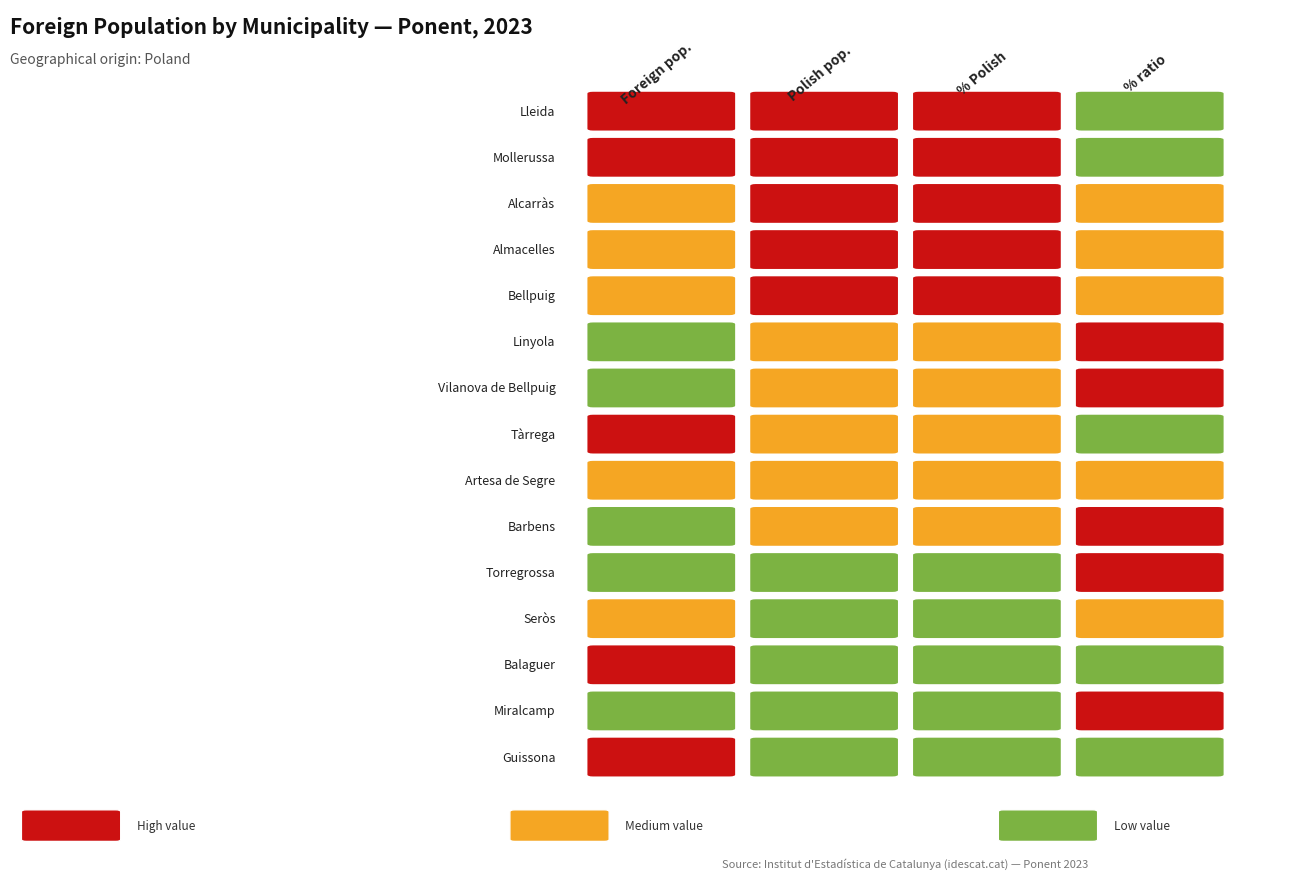

Which series has the widest spread of values?

Lleida